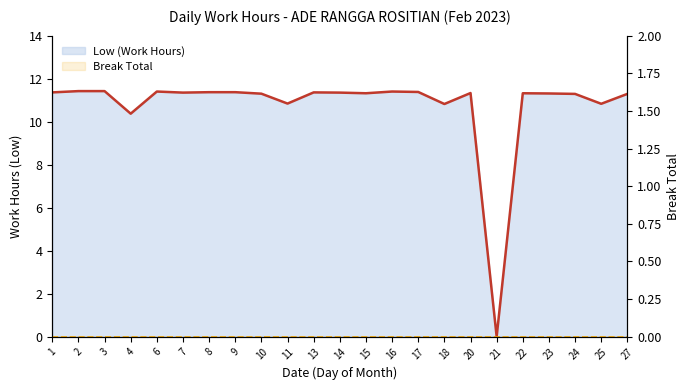

True or false: Break Total line and Low (Work Hours) line cross at least once.

False